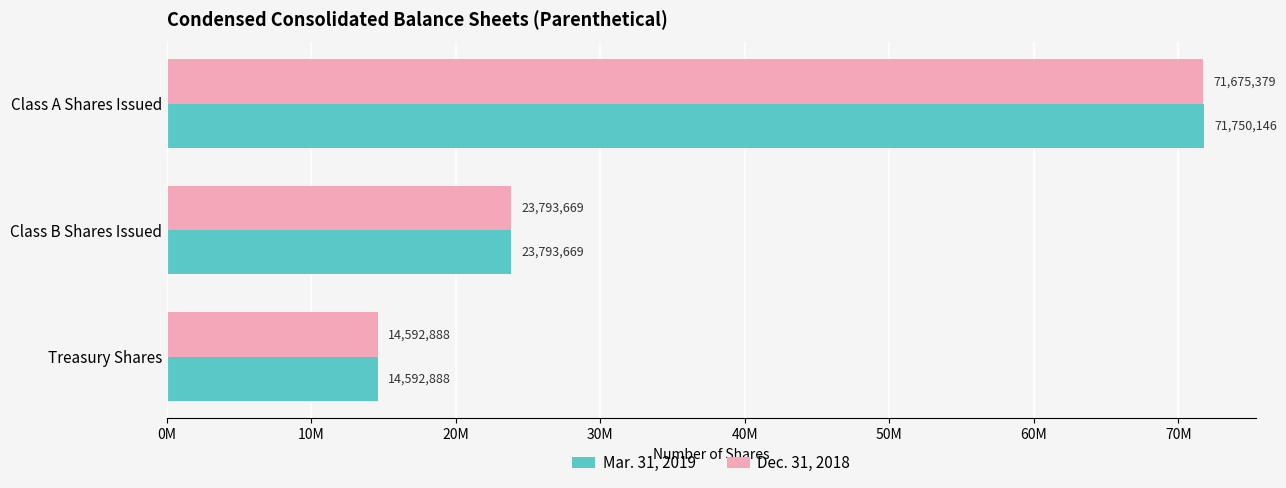

What are all the series names shown in the legend?

Mar. 31, 2019, Dec. 31, 2018